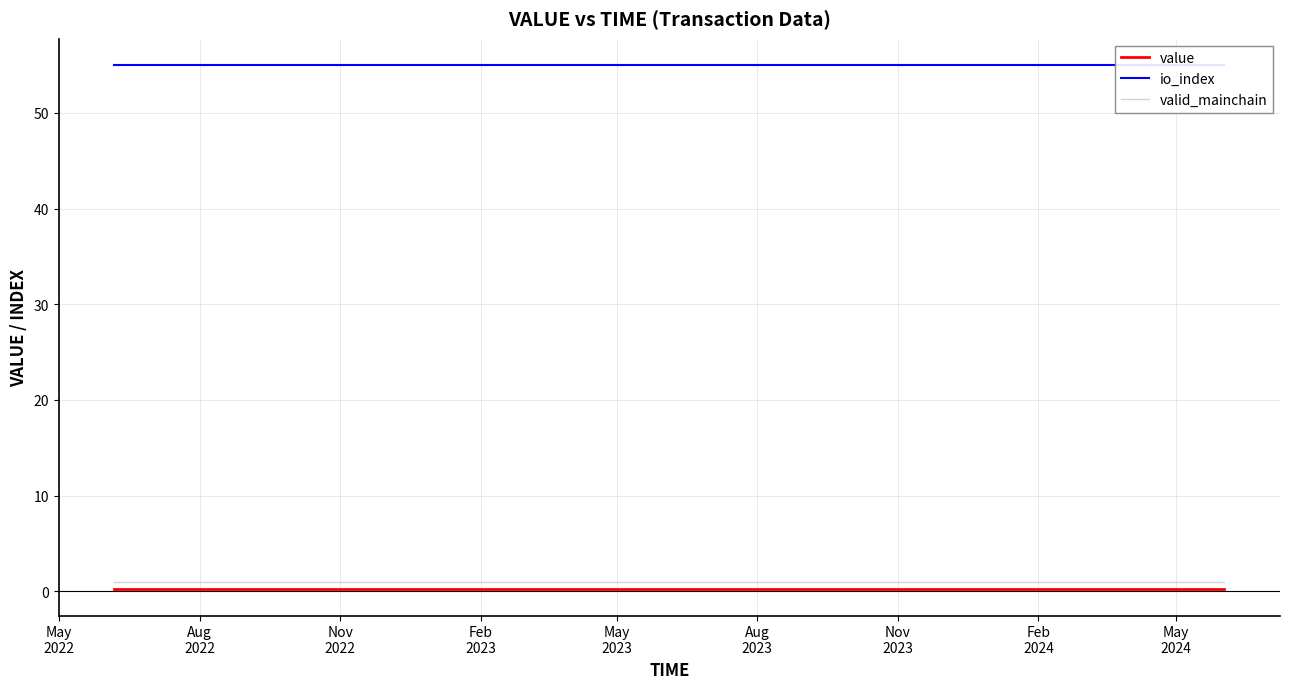

Which category has the highest value in the value series?

May
2022